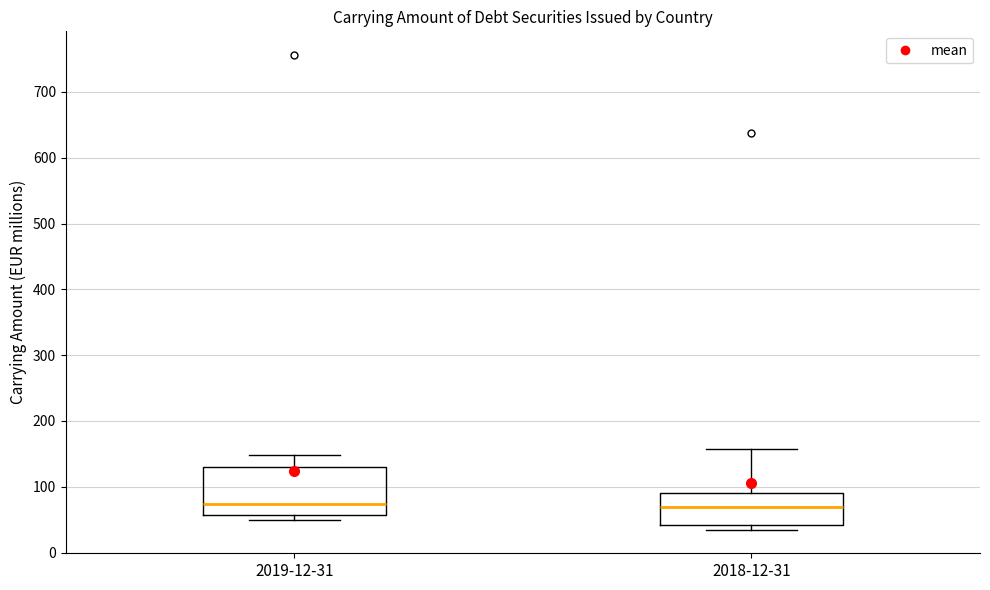

Which box is the tallest, from its lower edge to its upper edge?

2019-12-31